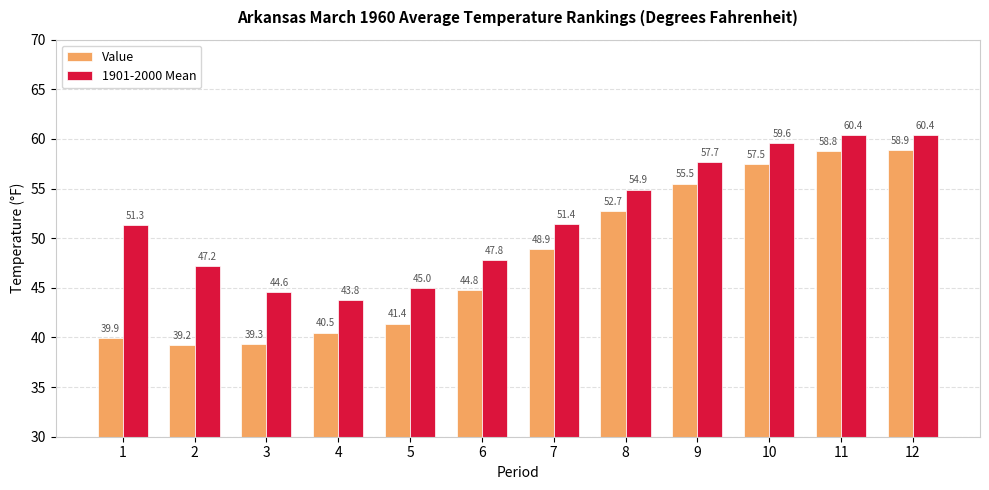

How many distinct data groups are displayed?

2